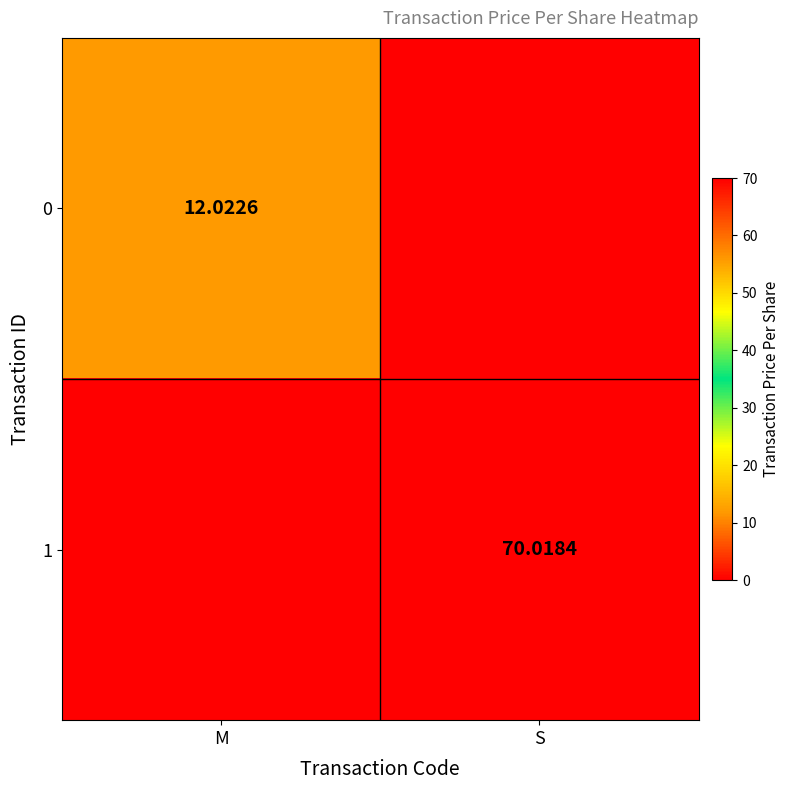

At which category is the sum across all series the highest?

S